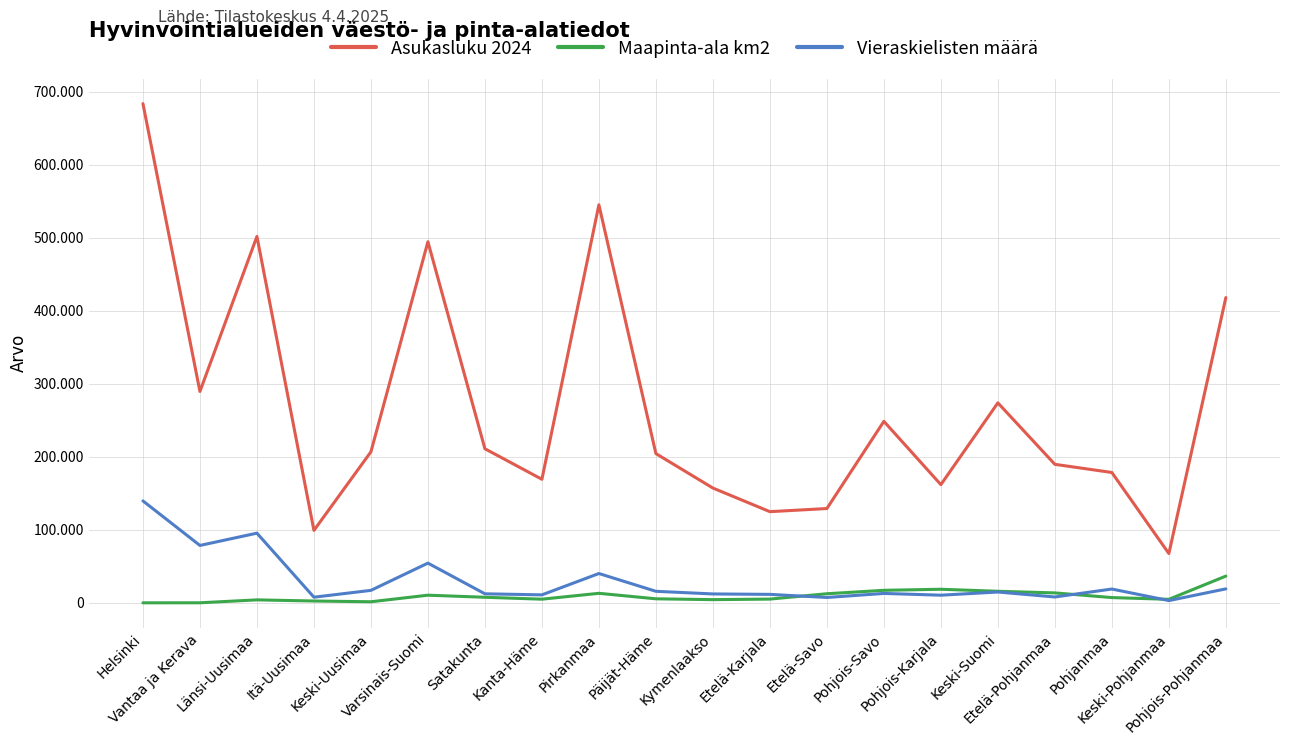

Does the chart have visible grid lines?

Yes